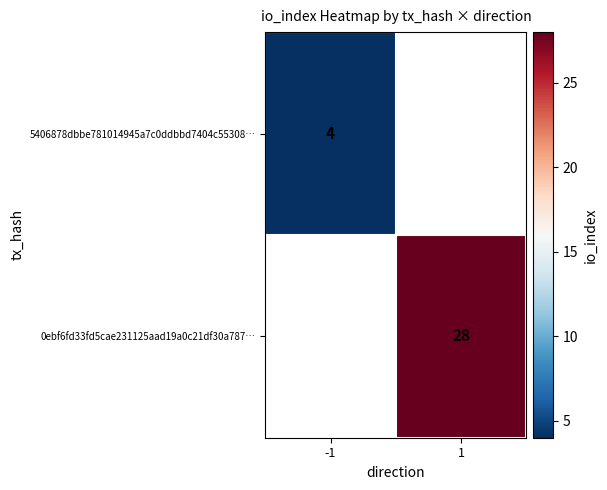

Which category has the highest value across all series?

1